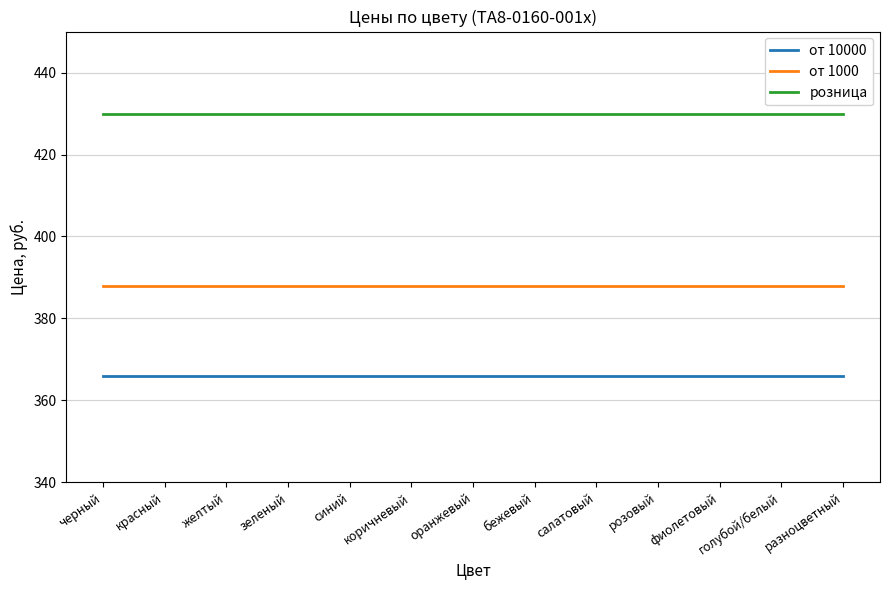

Rank the series by their average value, from lowest to highest.

от 10000, от 1000, розница